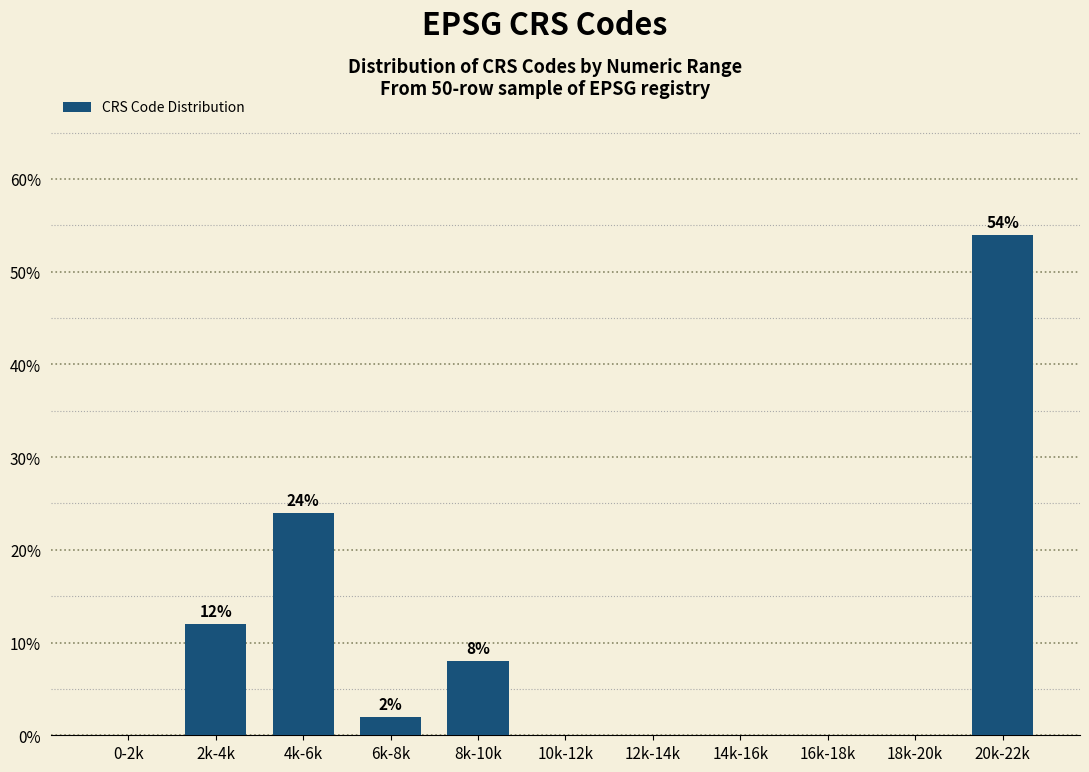

Reading left to right, what are all the values shown in this chart?

0-2k=0	2k-4k=12	4k-6k=24	6k-8k=2	8k-10k=8	10k-12k=0	12k-14k=0	14k-16k=0	16k-18k=0	18k-20k=0	20k-22k=54